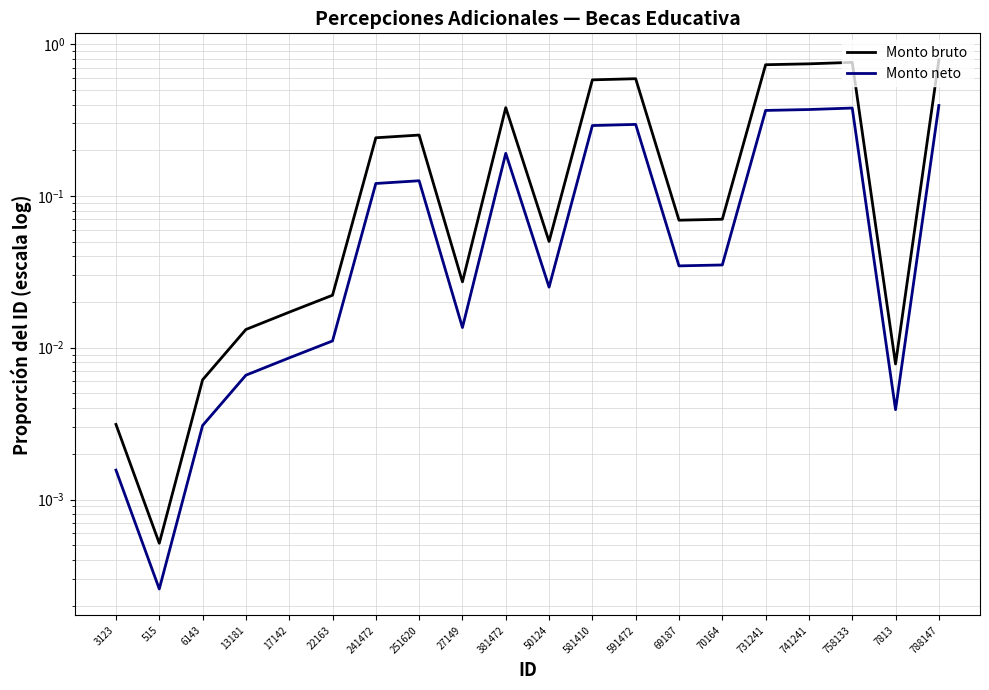

What is the sum of the Monto neto values at 69187 and 241472?

0.2